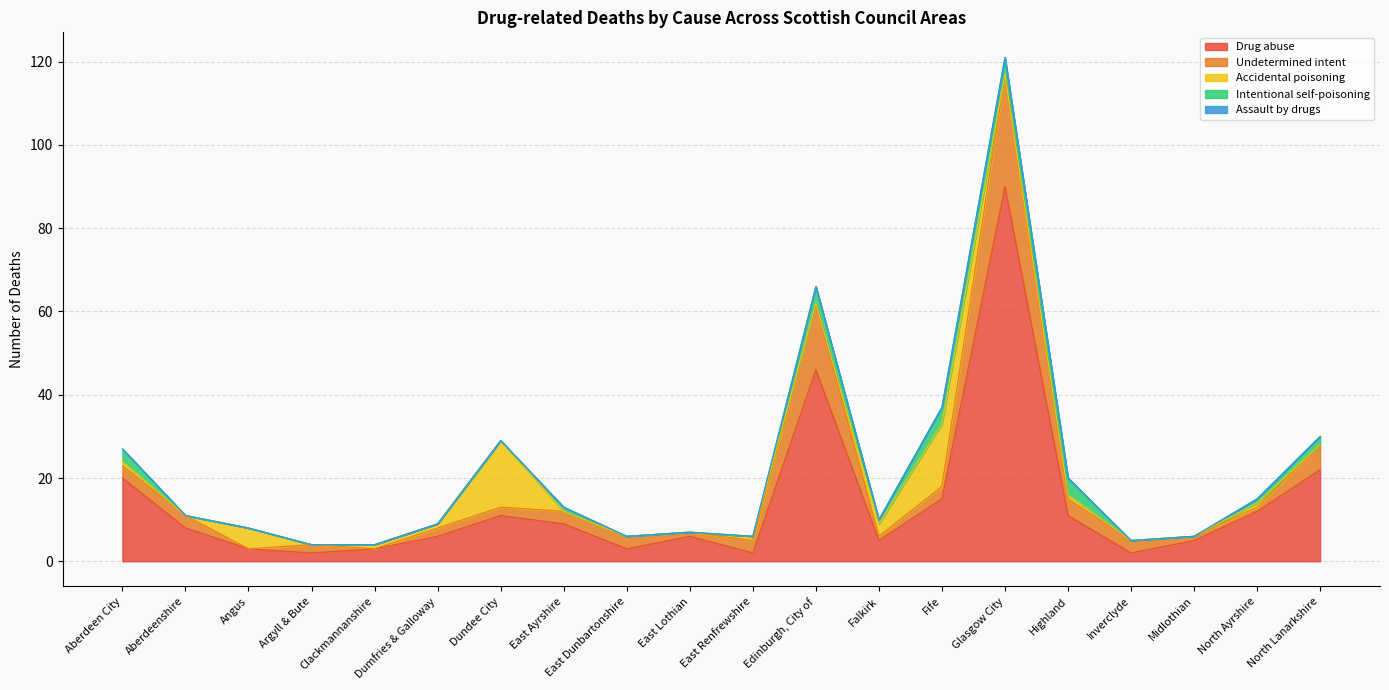

True or false: Intentional self-poisoning and Drug abuse cross at least once.

False